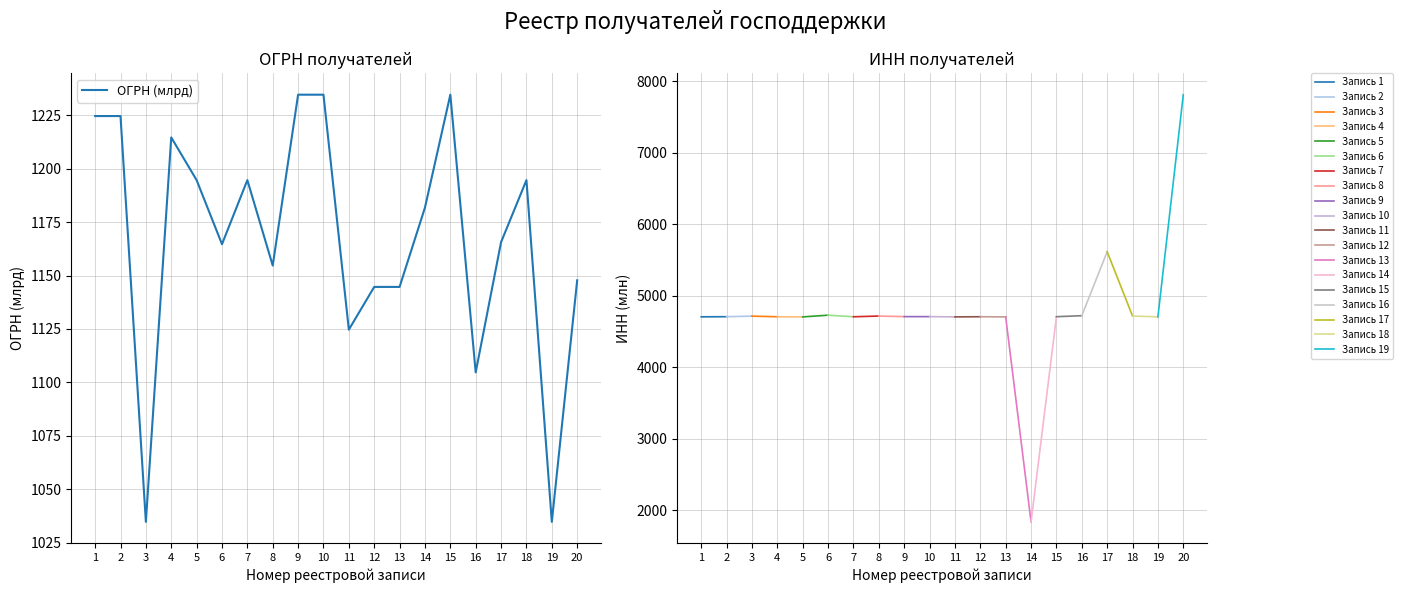

What is the smallest value displayed?

1034.7